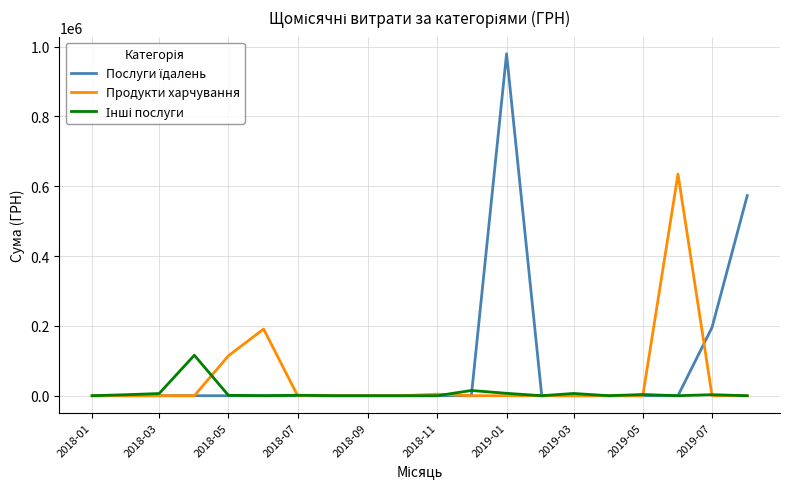

What is the highest value of the Продукти харчування series?

634717.4